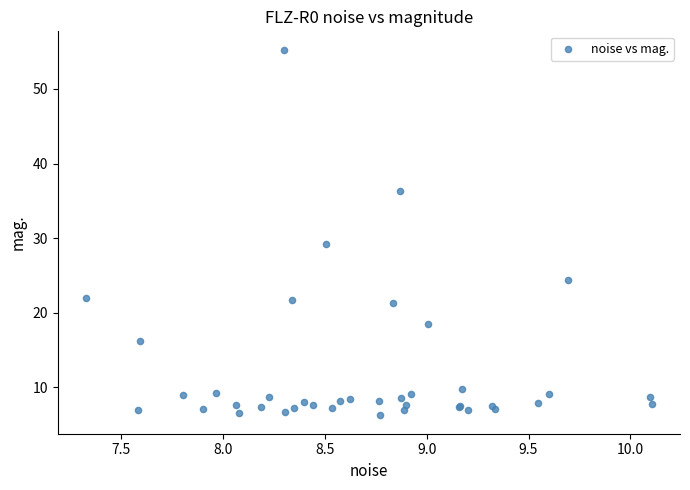

What Y value in the scatter plot is closest to 30?

29.3